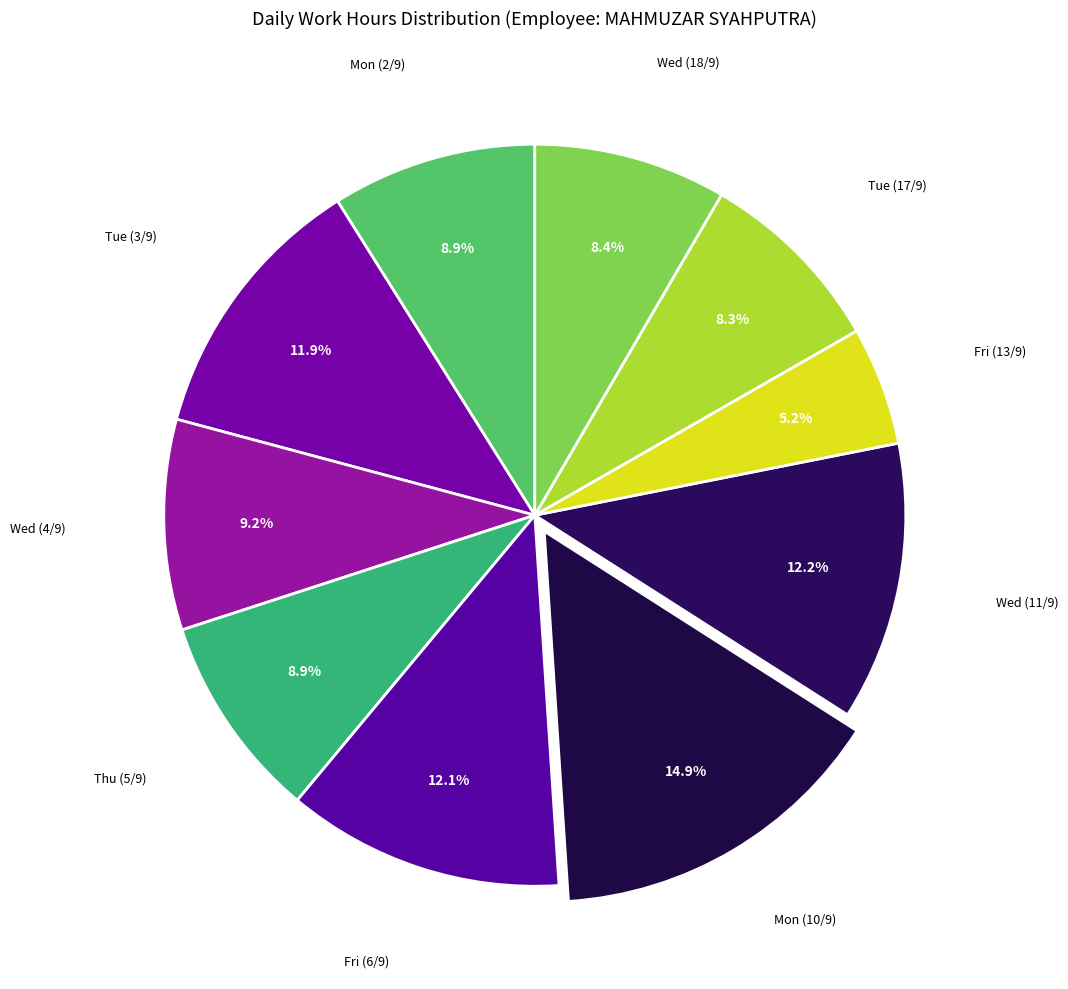

How many segments does this pie chart have?

10